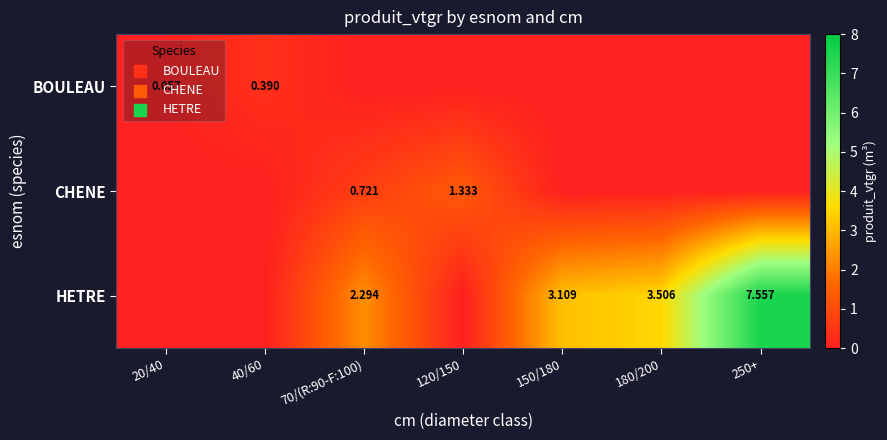

Is the value of BOULEAU at 20/40 greater than the value of CHENE at 20/40?

Yes